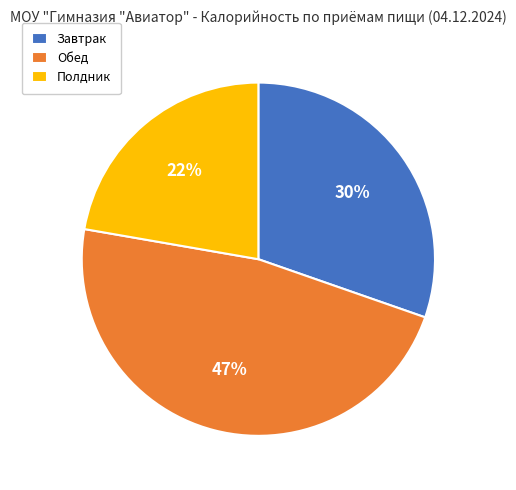

Count the number of slices in the pie.

3